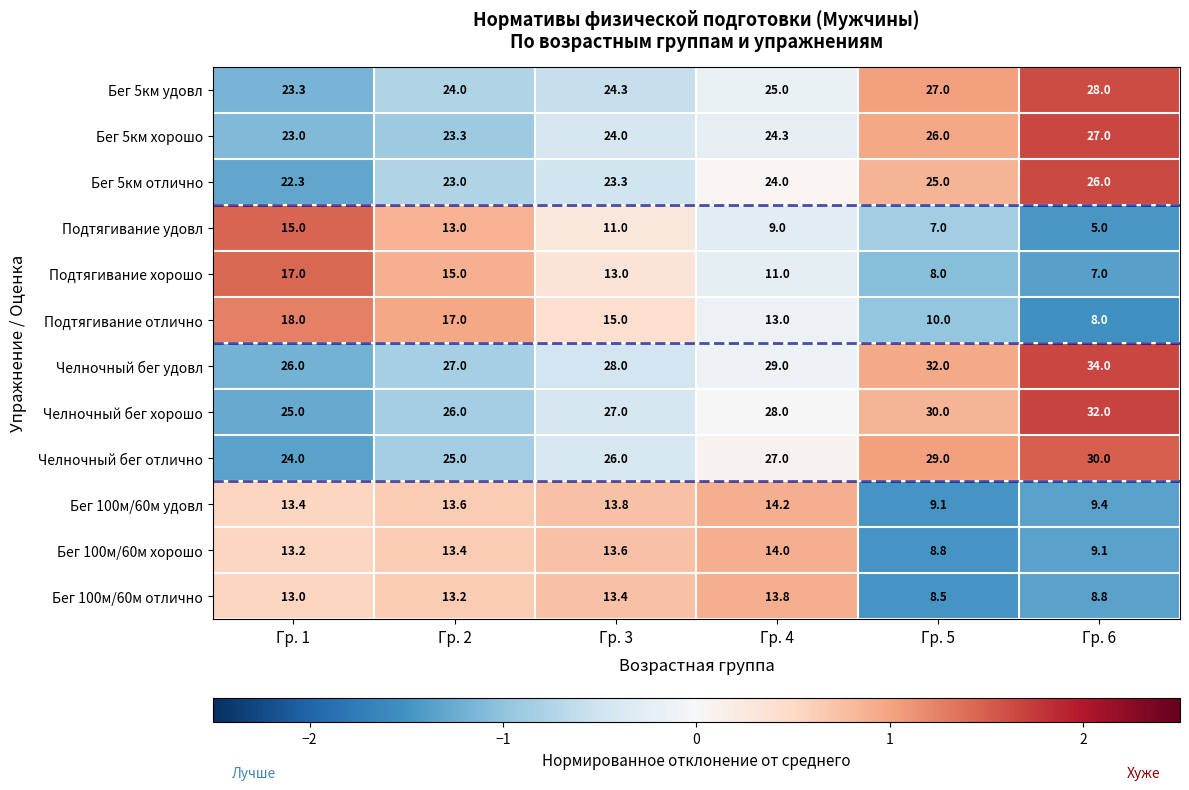

What value does the Бег 100м/60м хорошо series have at Гр. 1?

13.2